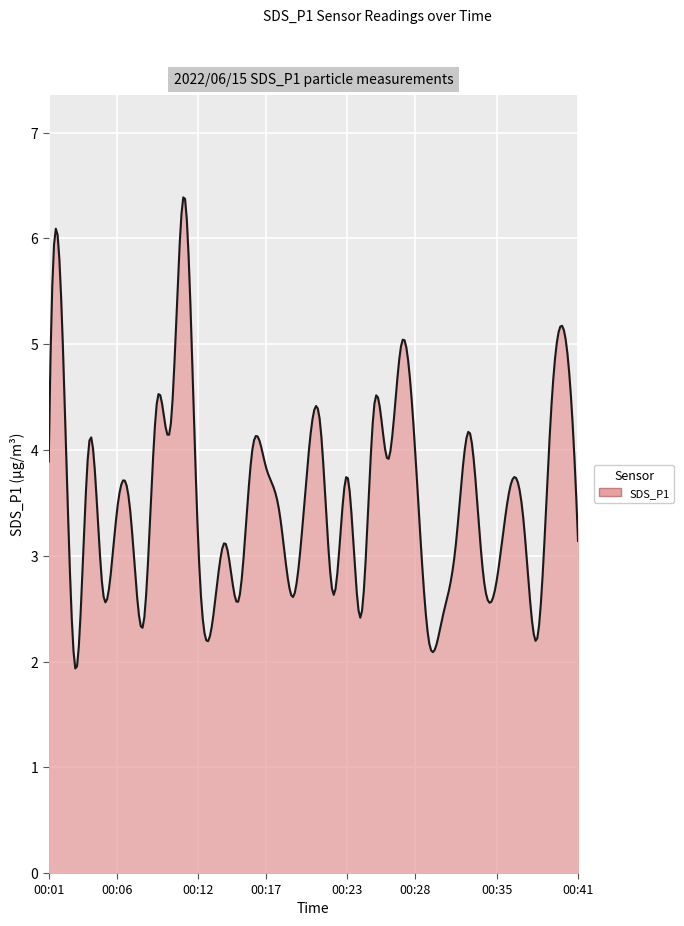

What is the difference between the maximum and minimum values?

4.5